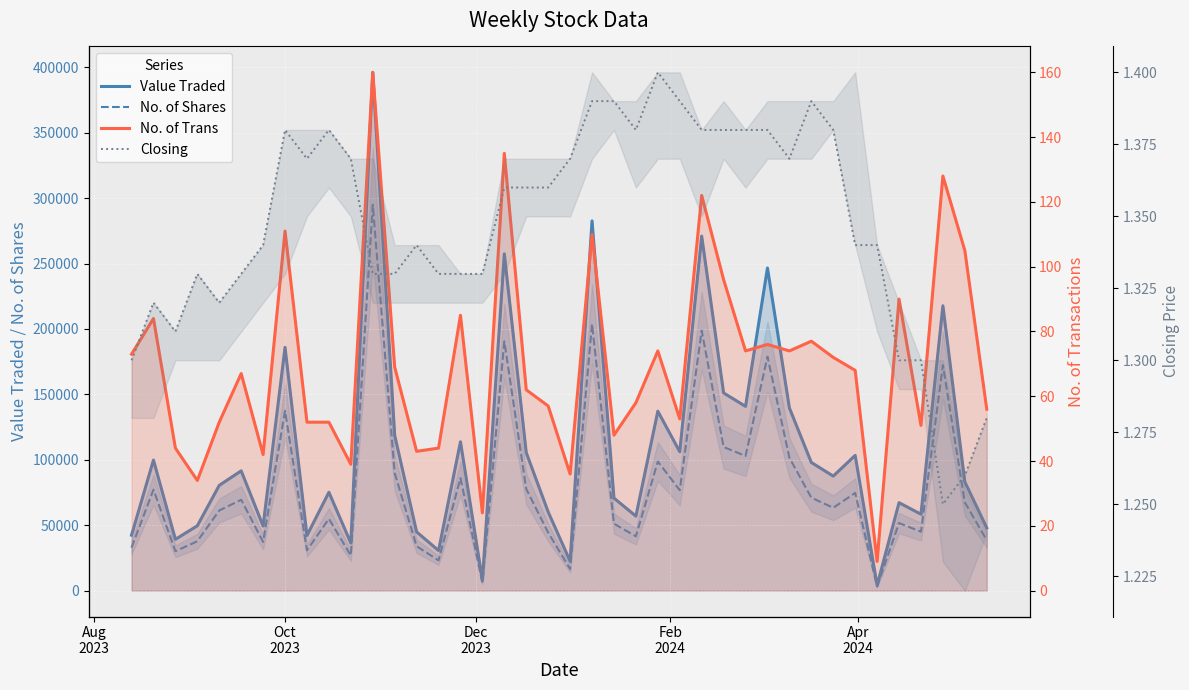

Does the chart display data point markers on the line(s)?

No